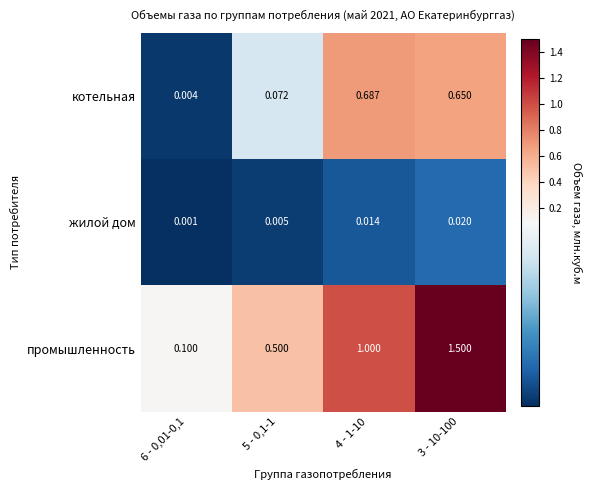

Which series has the largest total across all categories?

промышленность